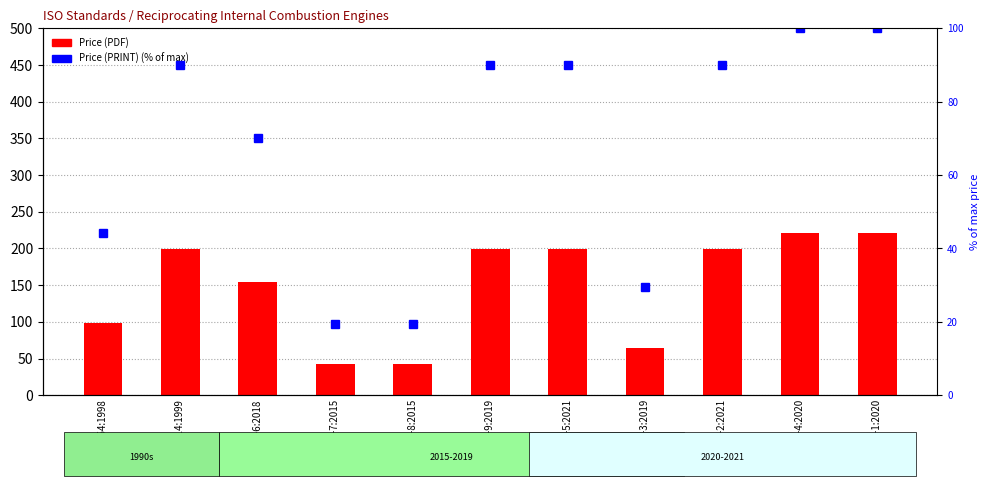

Rank the series by their average value, from lowest to highest.

Price (PRINT), Price (PDF)